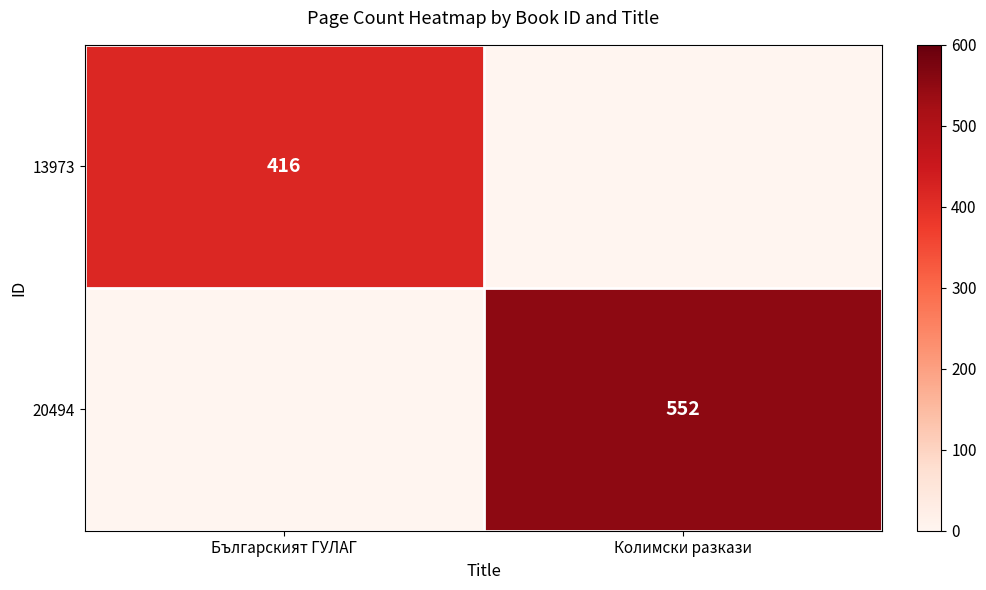

Is the value of 20494 at Колимски разкази greater than the value of 13973 at Българският ГУЛАГ?

Yes